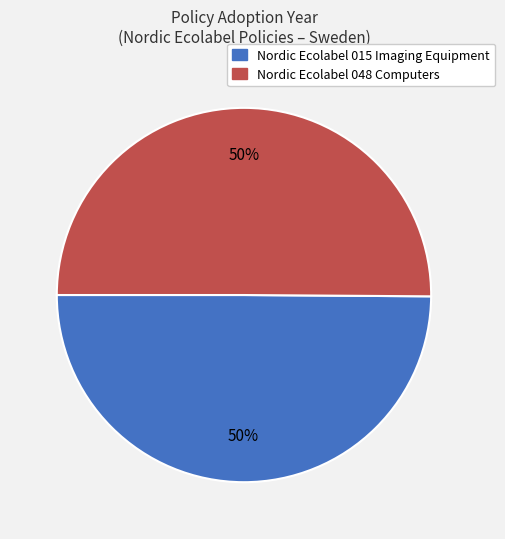

How many slices are in this pie chart?

2